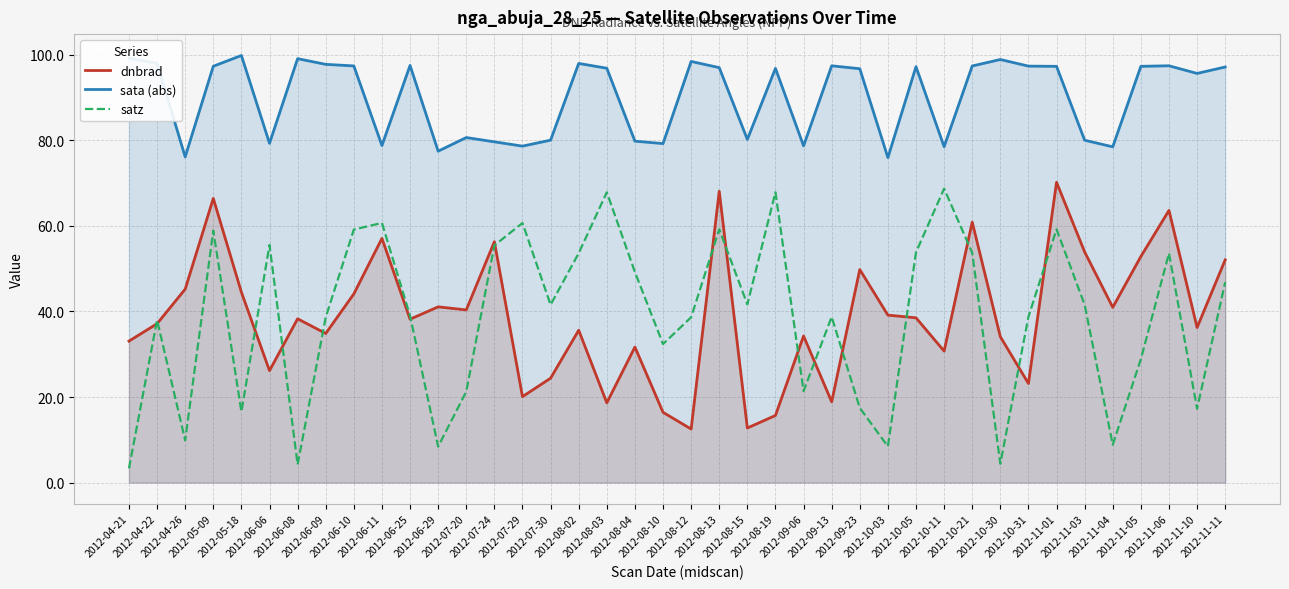

What is the difference between the maximum and minimum values in the satz series?

65.4